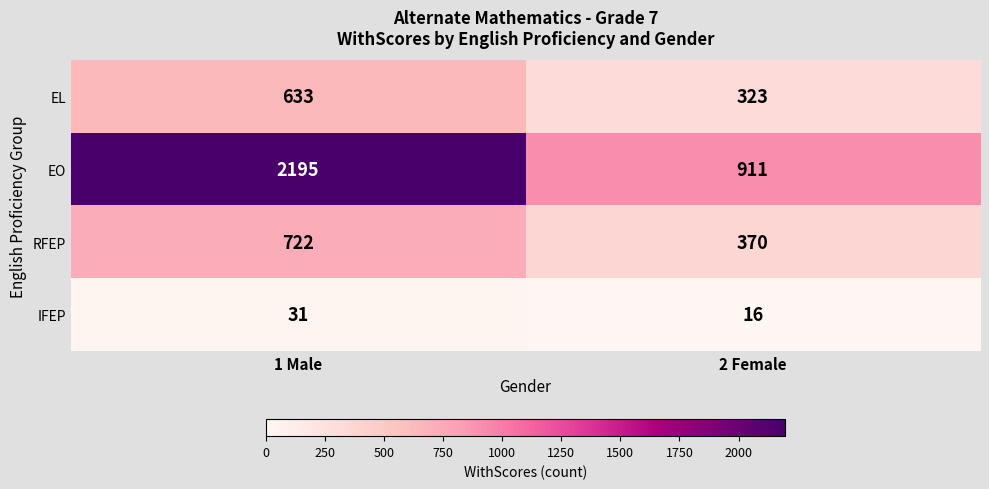

Which series has the largest total across all categories?

EO